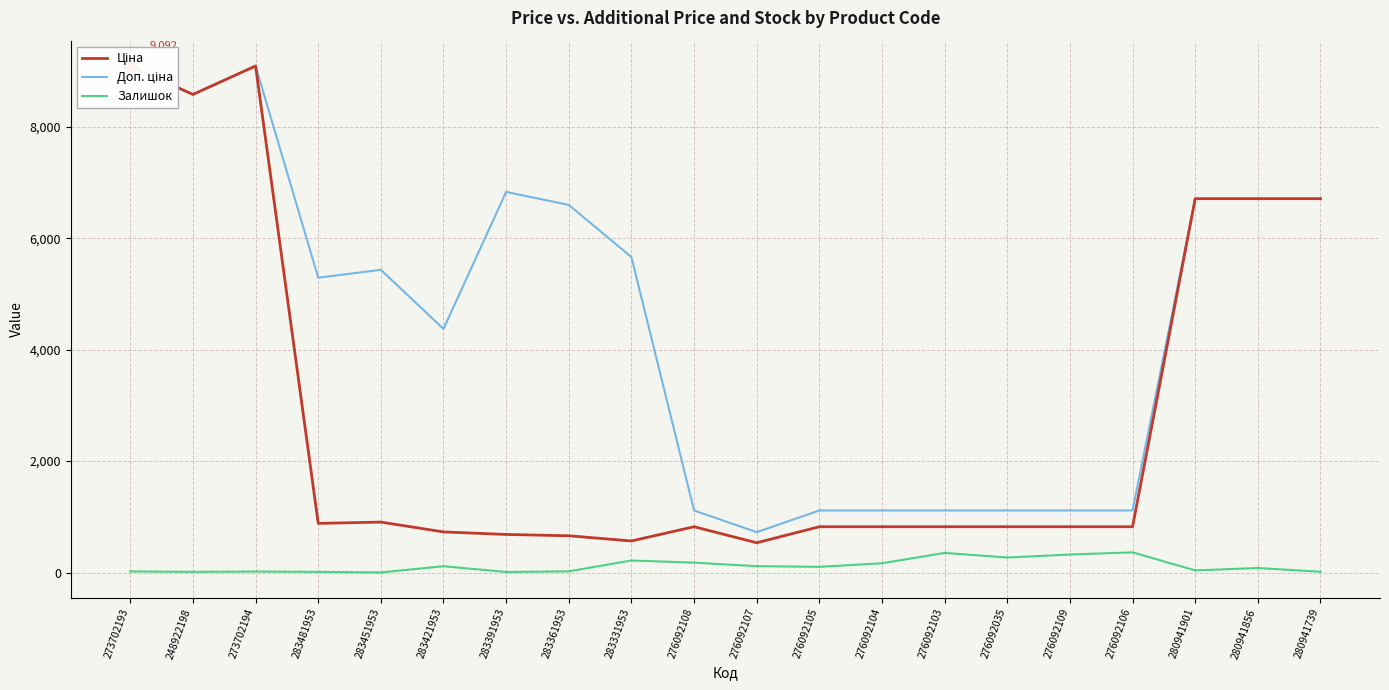

True or false: Доп. ціна and Ціна cross at least once.

False